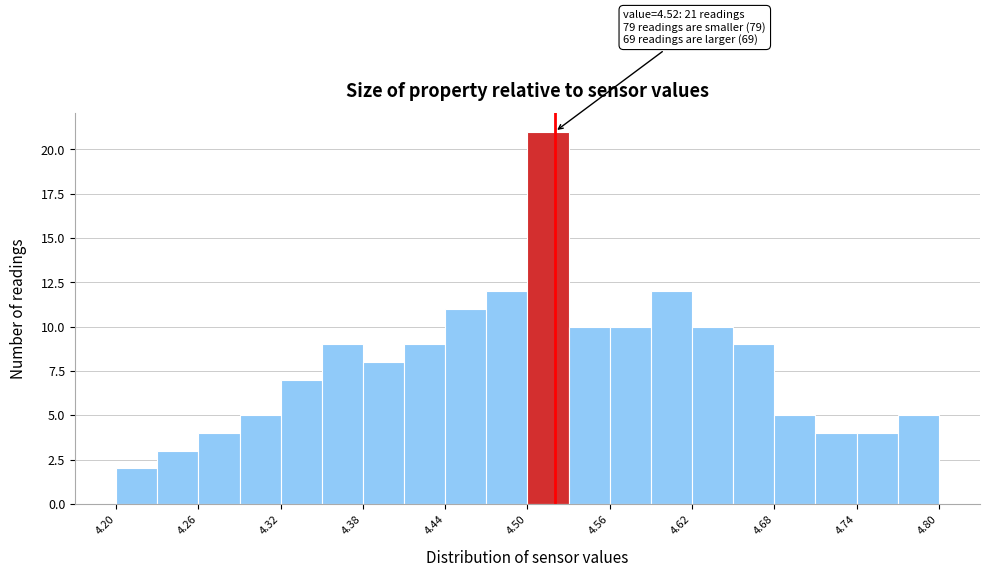

Read against the x-axis, roughly where is the centre of the tallest bar?

4.52